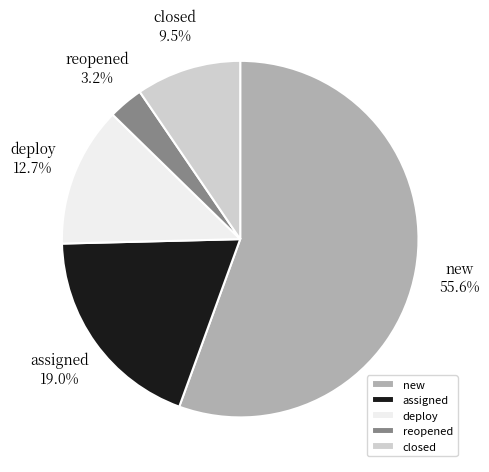

Which has a higher value, assigned or new?

new